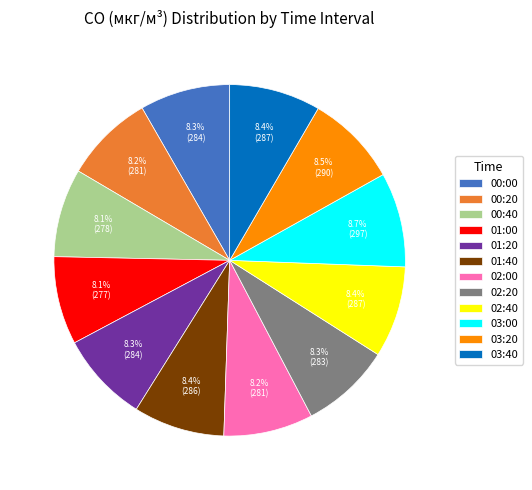

What percentage is NOT represented by 01:40?

91.6%